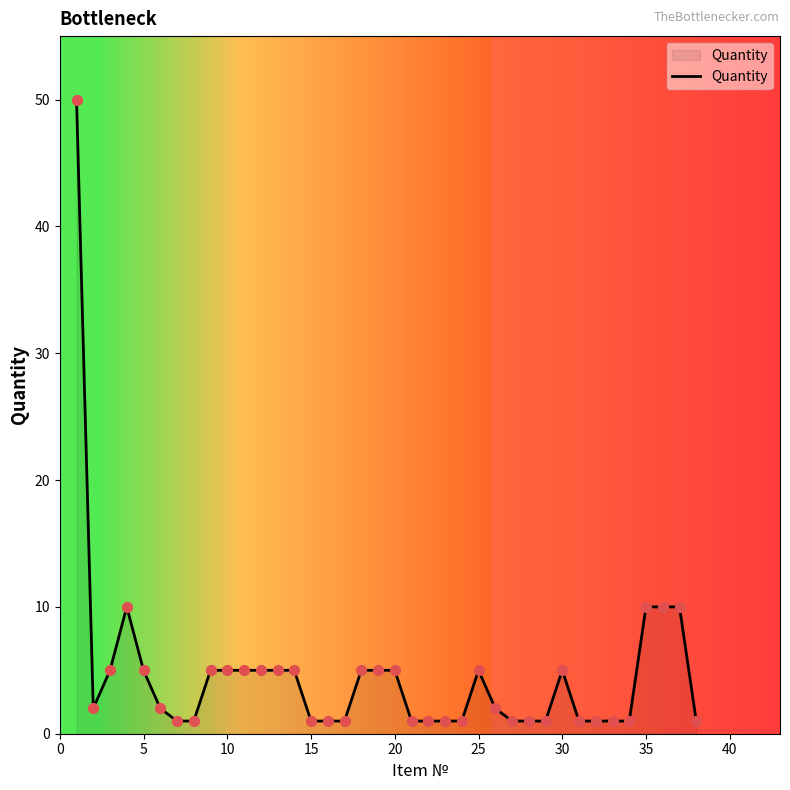

What is the maximum value shown in the chart?

50